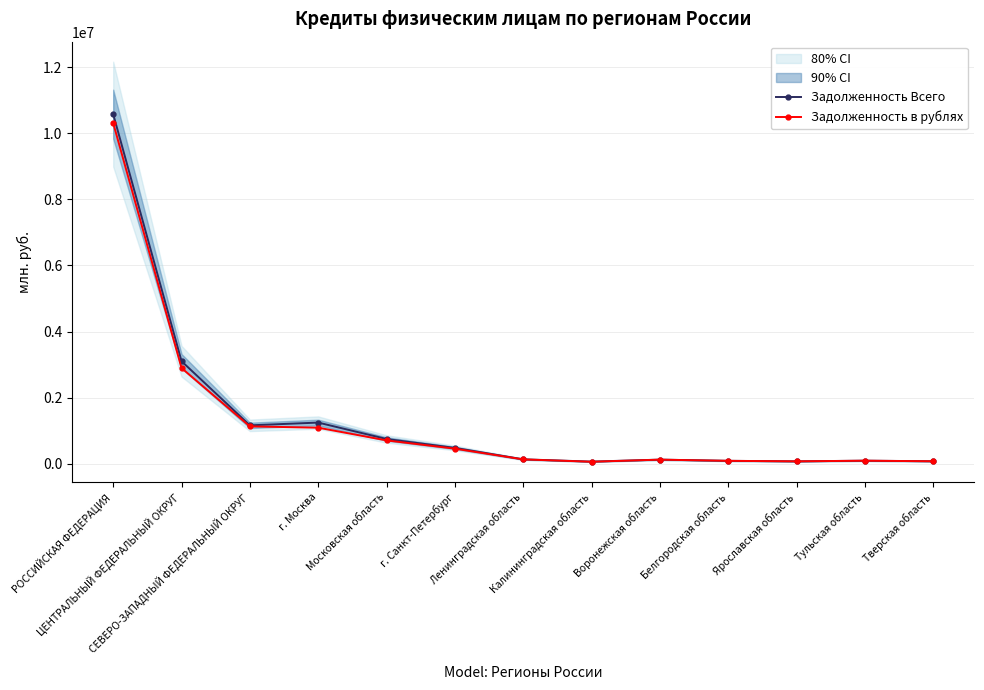

List the series in order of their overall mean, highest first.

Задолженность Всего, Задолженность в рублях